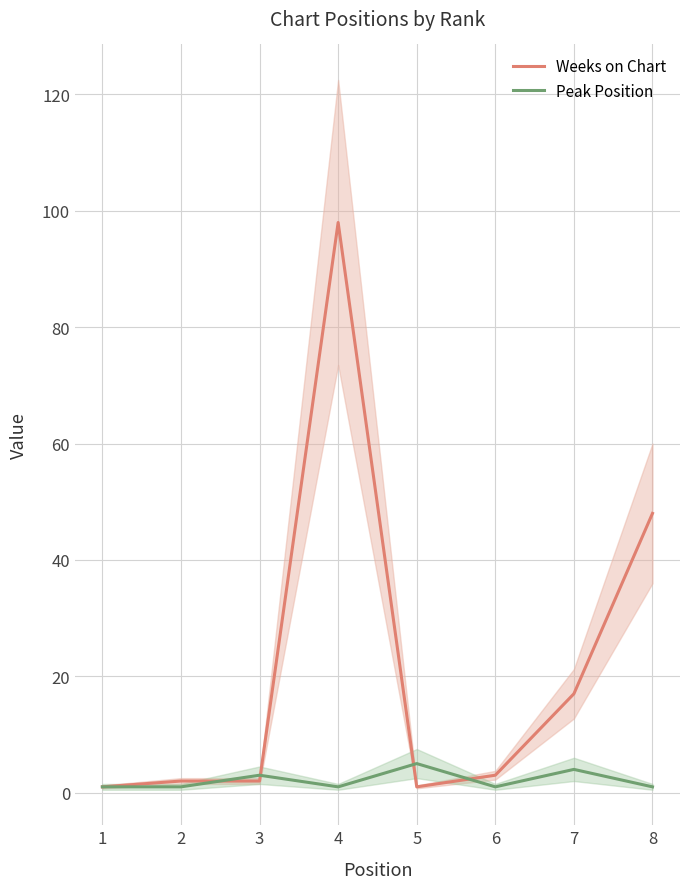

Where do Weeks on Chart and Peak Position first cross each other?

2 and 3